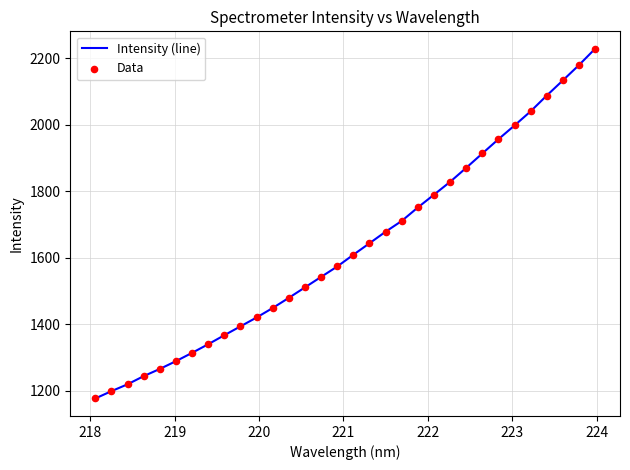

What is the smallest value displayed?

1176.9